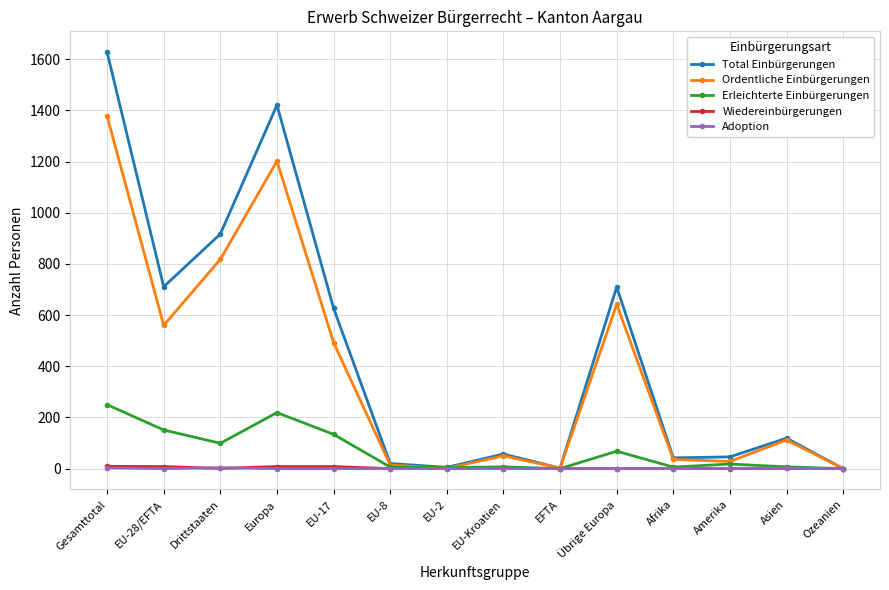

The Ordentliche Einbürgerungen series shows 642 at Übrige Europa. True or false?

True